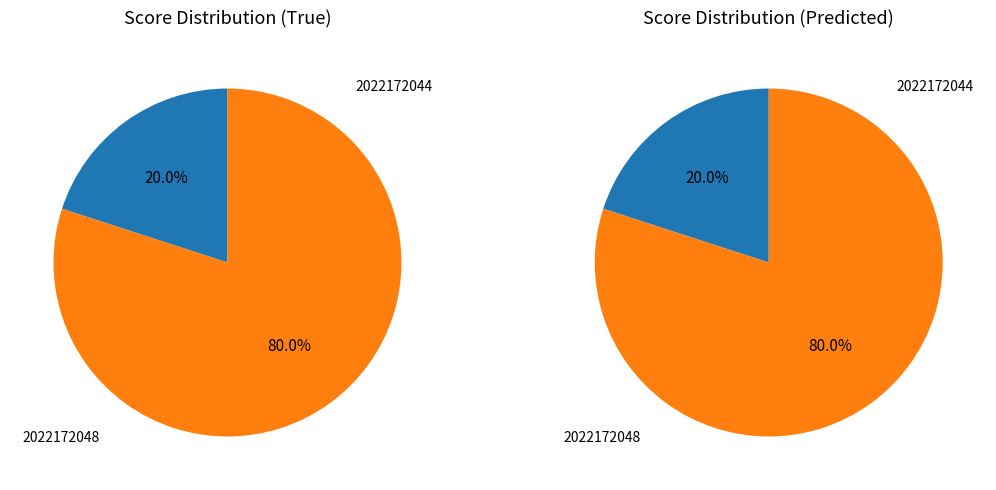

To the nearest percent, what portion does 2022172048 represent?

80%